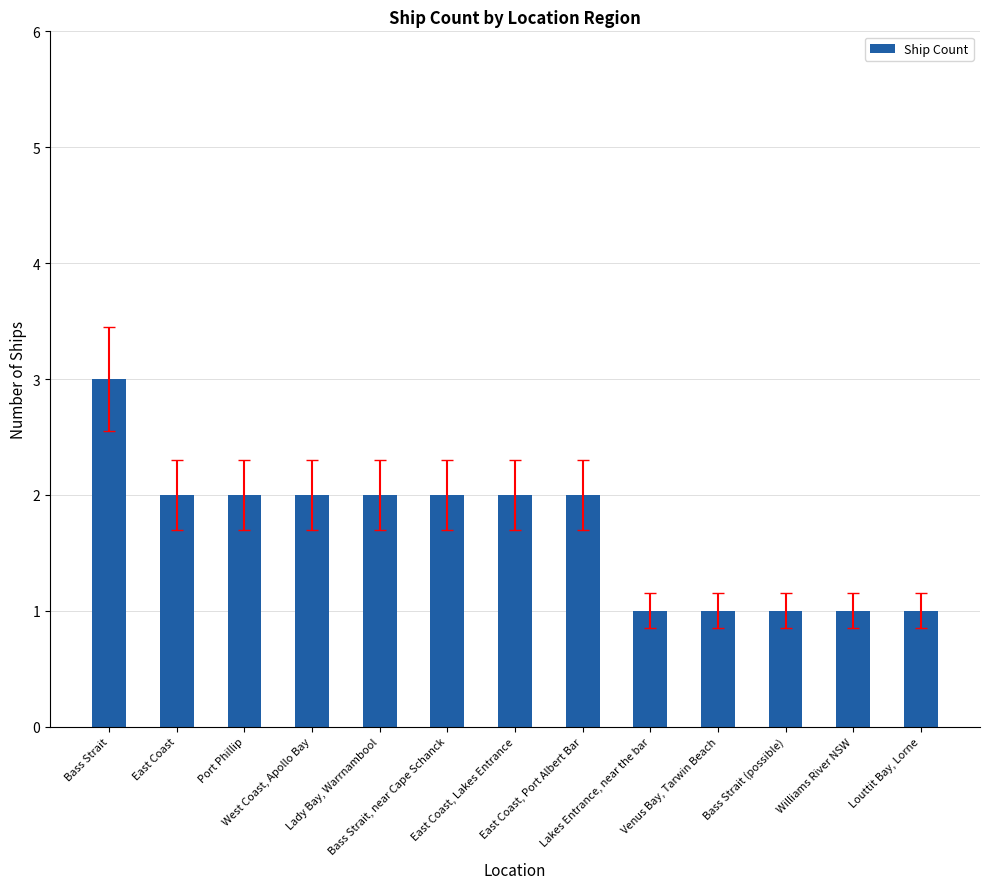

What is the value of the 7th bar from the left?

2